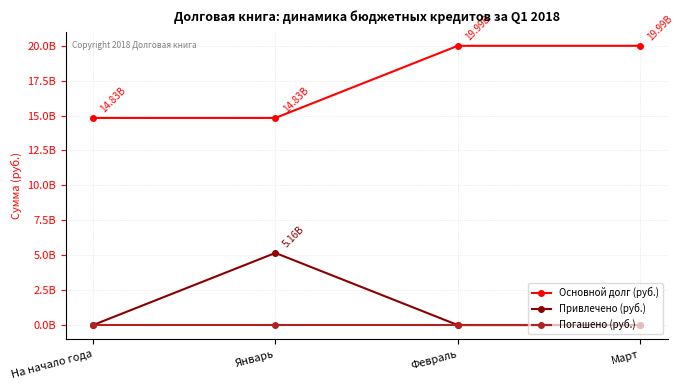

At which category does Привлечено (руб.) reach its first local peak?

Январь